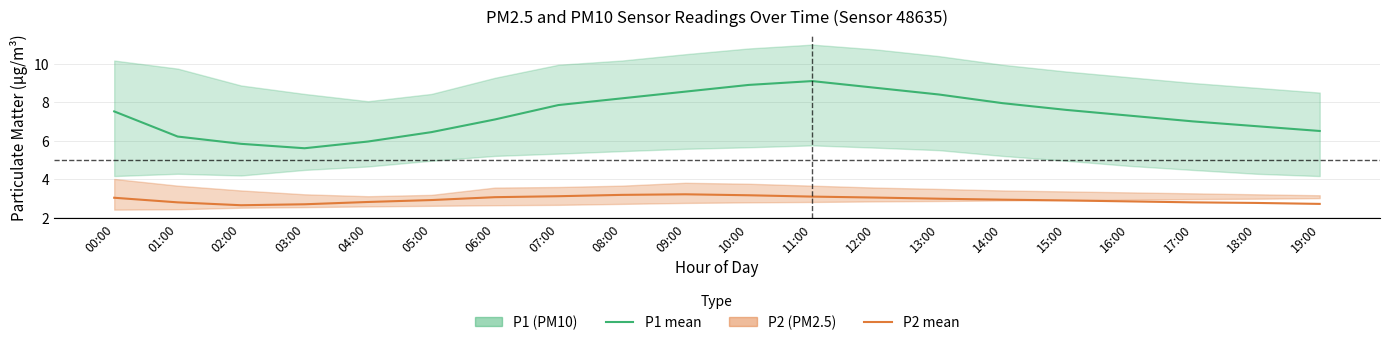

How many lines are shown in the chart?

2